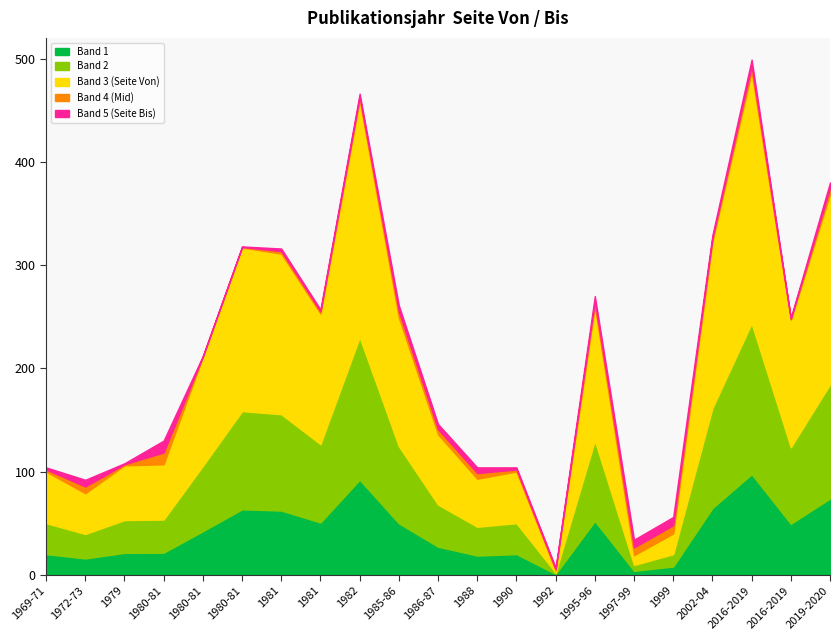

True or false: Seite Bis and Seite Von cross at least once.

False